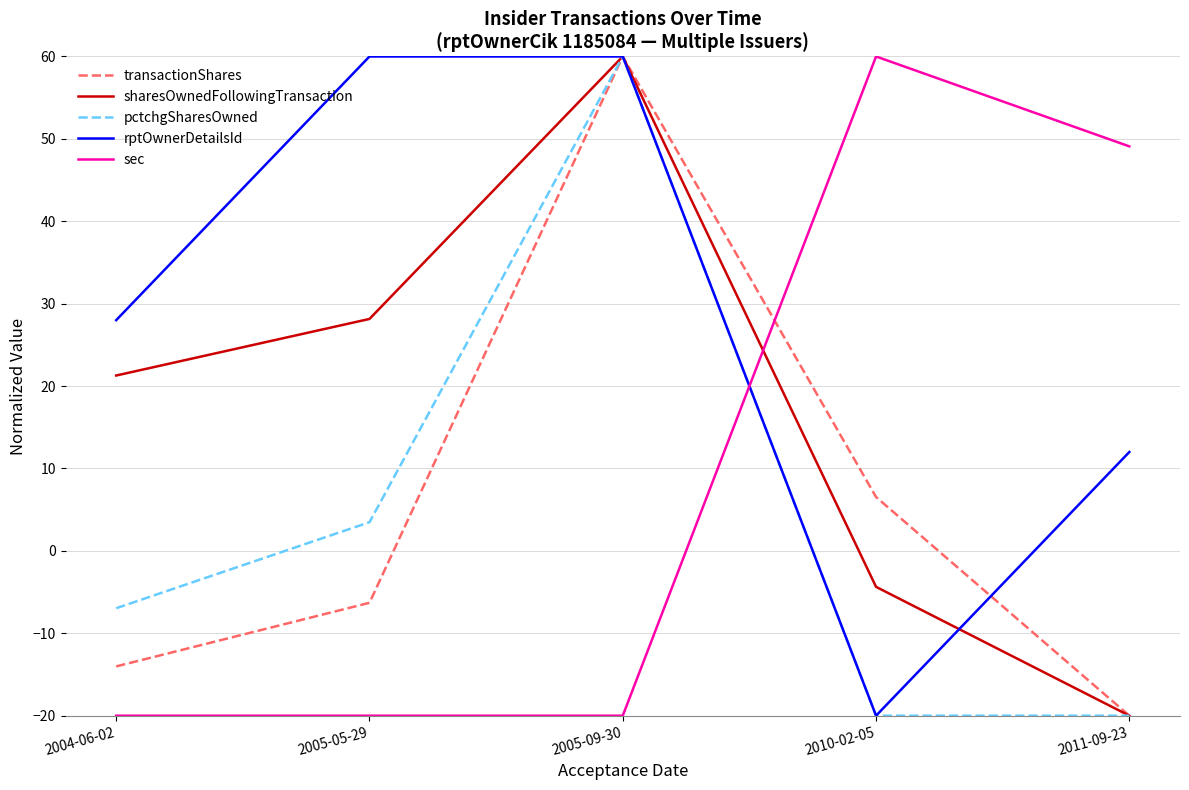

At which category is the sum across all series the highest?

2005-09-30